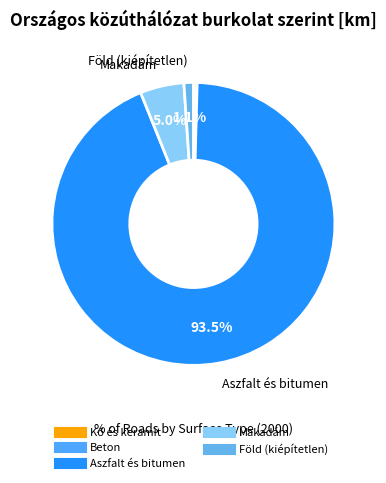

Rank the categories by value from lowest to highest.

Kő és keramit, Beton, Föld (kiépítetlen), Makadám, Aszfalt és bitumen